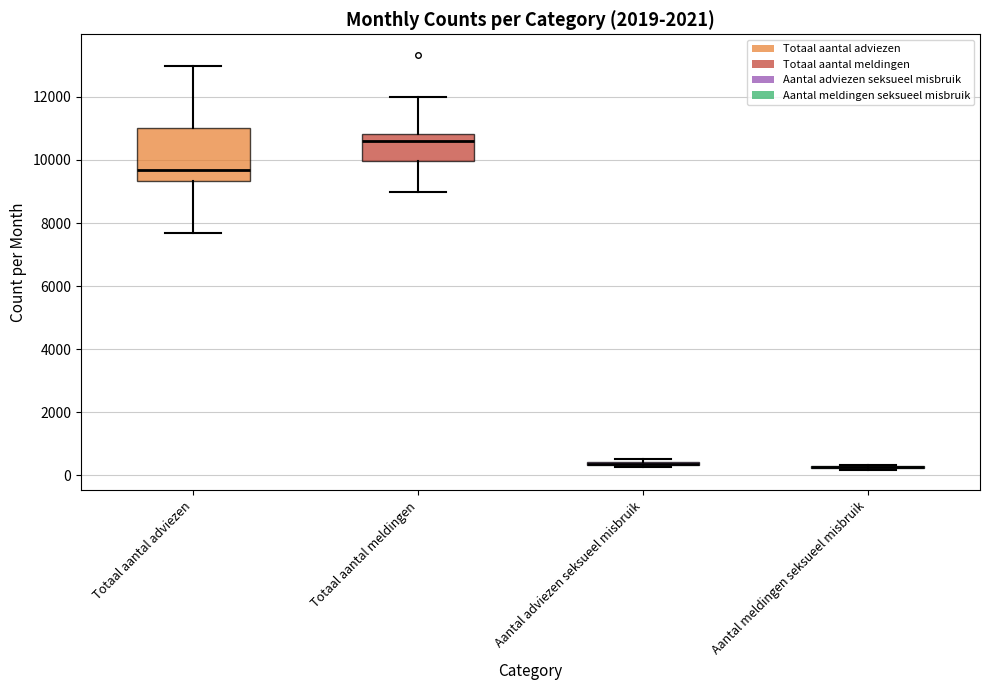

Reading left to right, read every box against the y-axis: the position of its median line, the range the box covers, and the ends of its whiskers. The values are not printed on the chart, so give them approximately, as read against the axis.

Totaal aantal adviezen: median 9600, box 9400 to 11000, whiskers 7600 to 13000
Totaal aantal meldingen: median 10600, box 10000 to 10800, whiskers 9000 to 12000
Aantal adviezen seksueel misbruik: box collapsed to a line at 400, whiskers 200 to 600
Aantal meldingen seksueel misbruik: box collapsed to a line at 200, whiskers 200 to 400